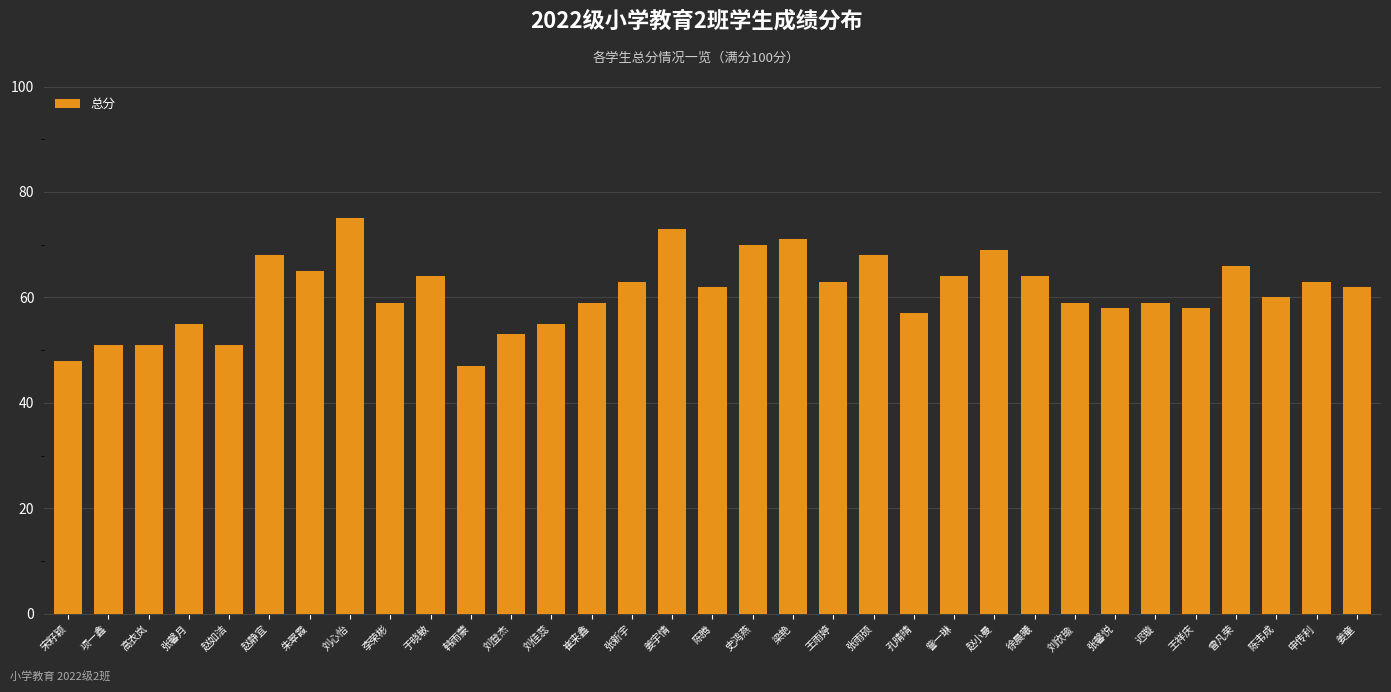

Approximately how many times larger is the value at 于晓敏 compared to 史鸿燕?

0.9